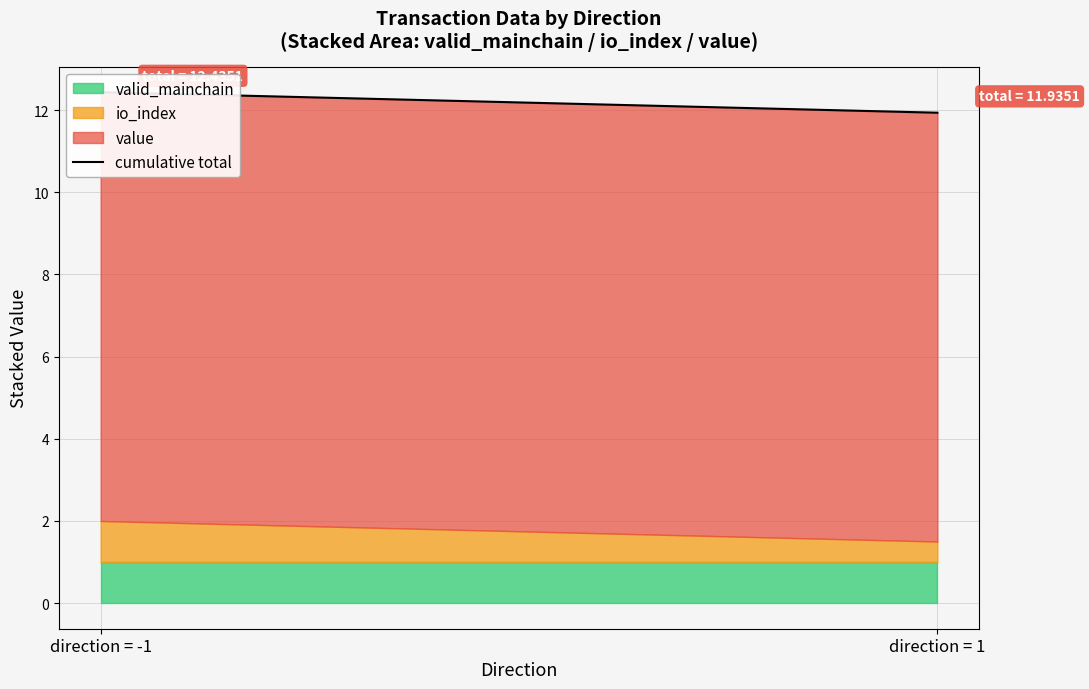

The chart shows a value of 19.2 at direction = -1. True or false?

False